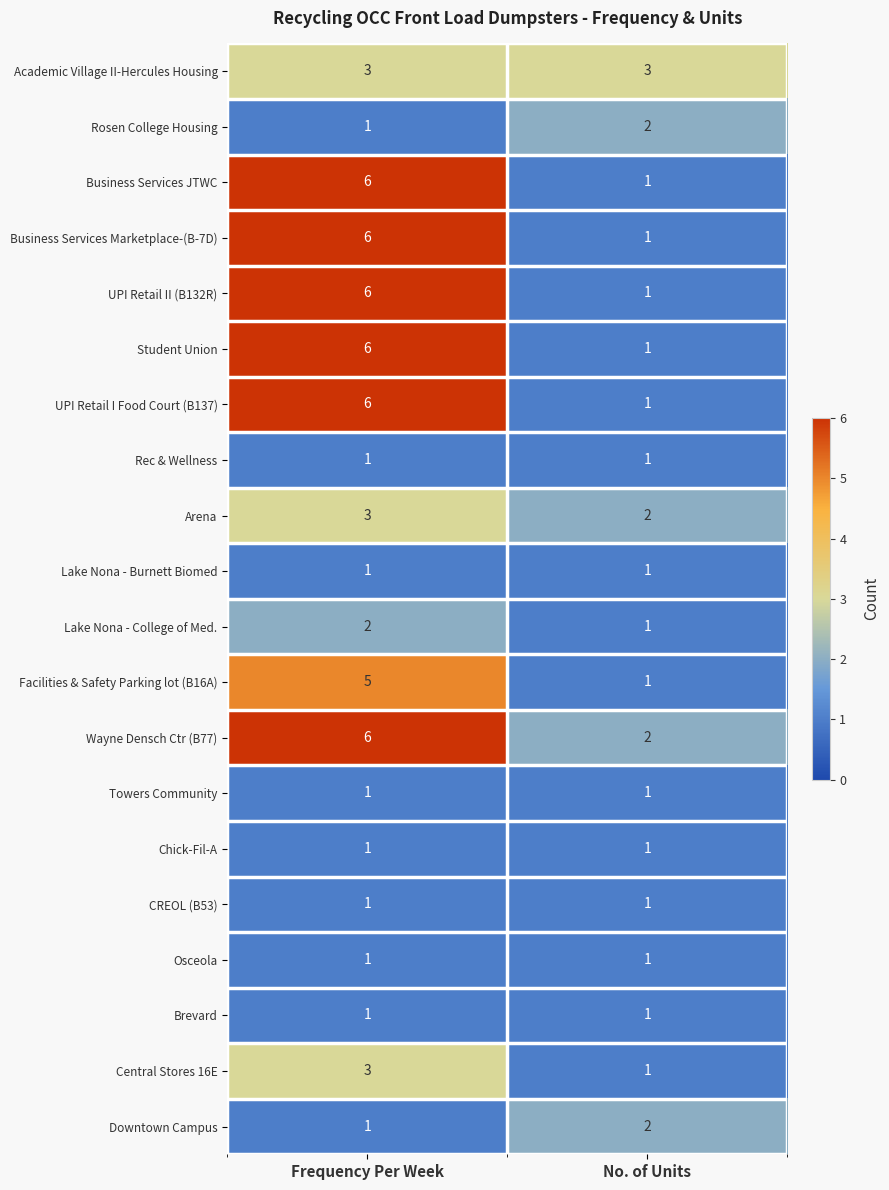

What is the maximum value shown in the chart?

6